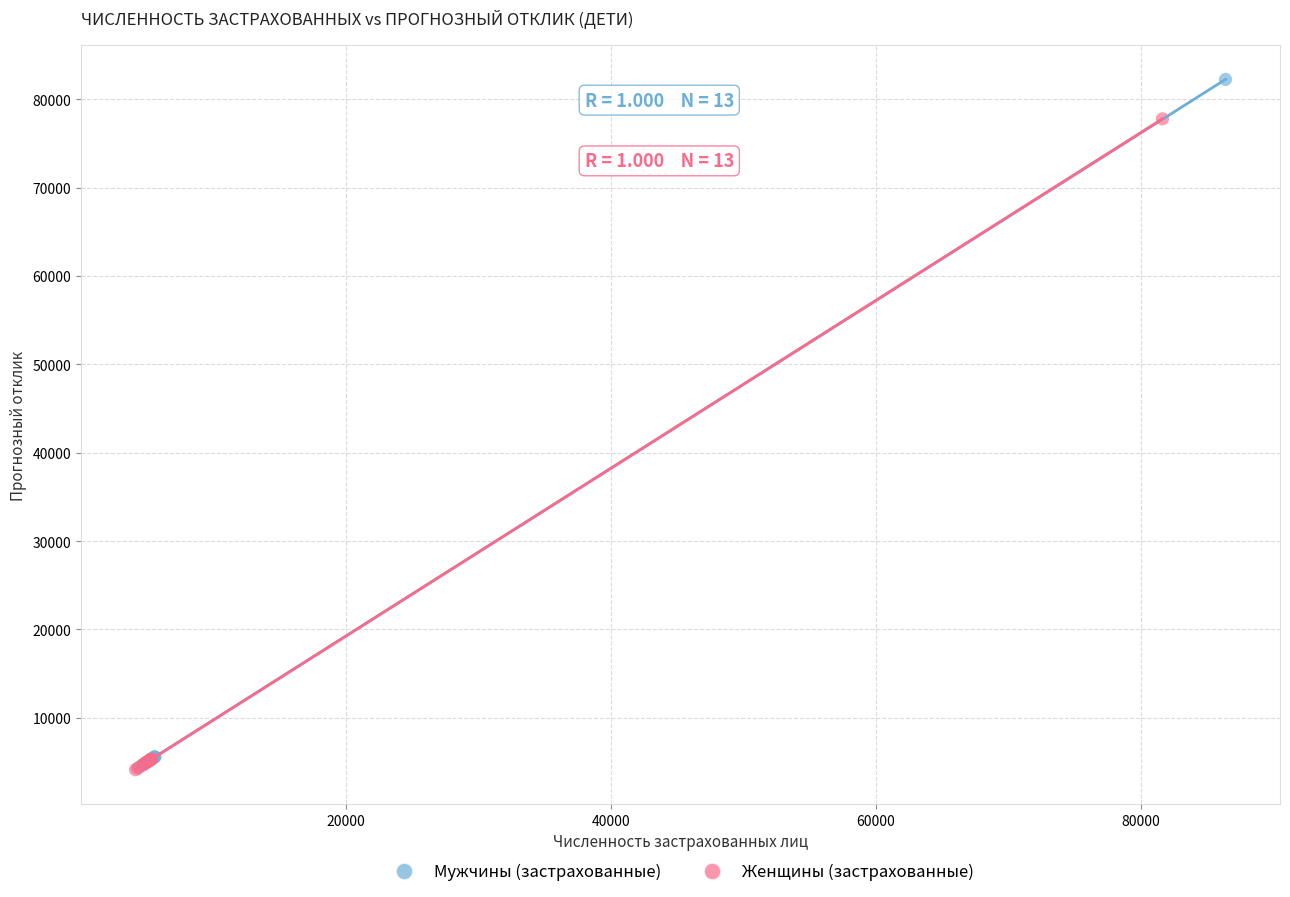

What are all the series names shown in the legend?

Мужчины (застрахованные), Женщины (застрахованные)